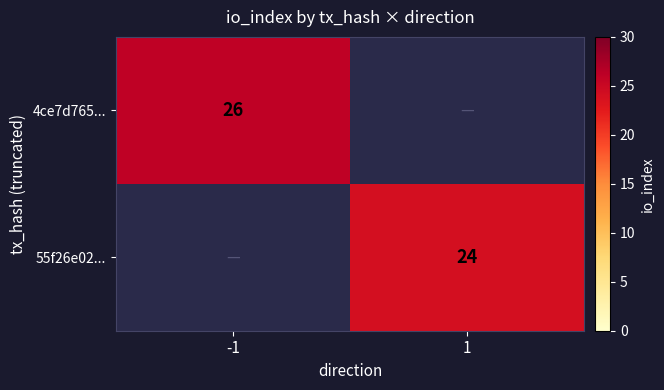

Is the value of 4ce7d765... at -1 greater than the value of 55f26e02... at 1?

Yes